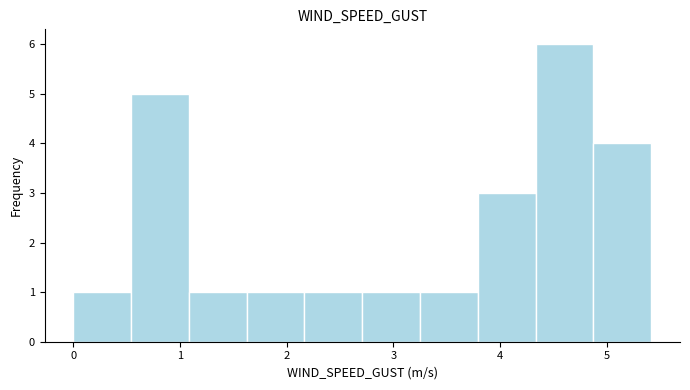

Reading left to right, transcribe this chart: for each bar, give the range it covers on the x-axis and its height. Neither the bar edges nor the heights are printed on the chart, so give them approximately, as read against the axes.

0.0 to 0.5: 1
0.5 to 1.1: 5
1.1 to 1.6: 1
1.6 to 2.2: 1
2.2 to 2.7: 1
2.7 to 3.3: 1
3.3 to 3.8: 1
3.8 to 4.3: 3
4.3 to 4.9: 6
4.9 to 5.4: 4